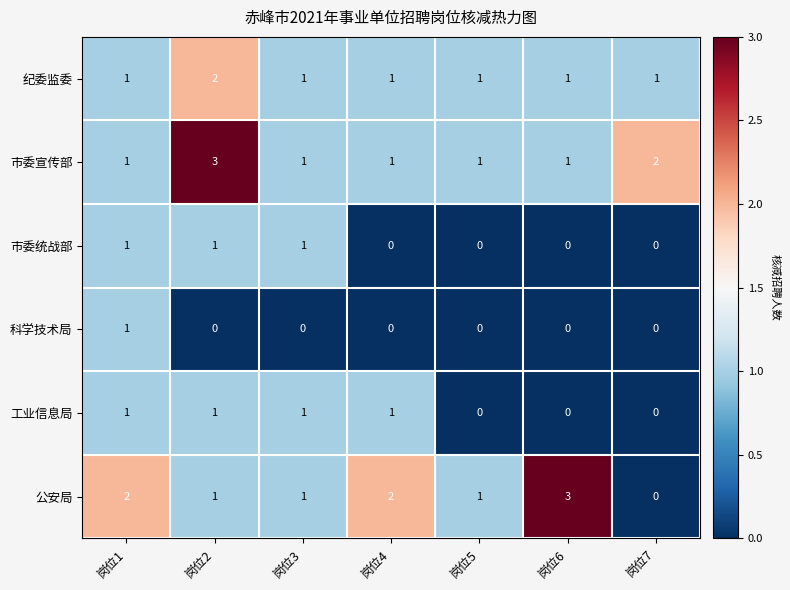

Which series has the widest spread of values?

公安局